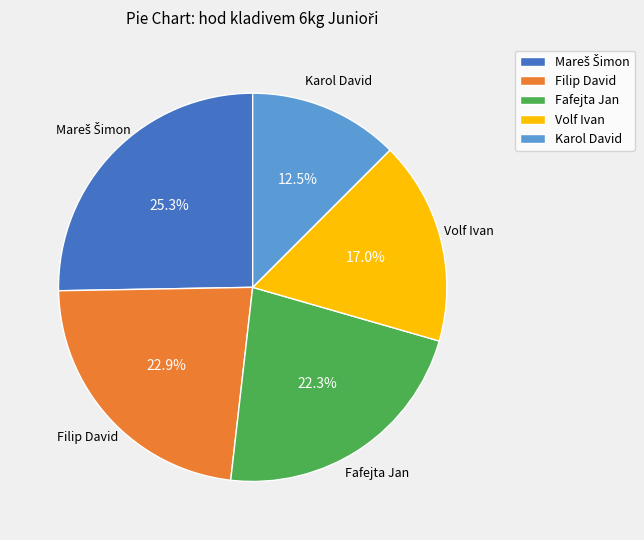

Which has a higher value, Volf Ivan or Filip David?

Filip David